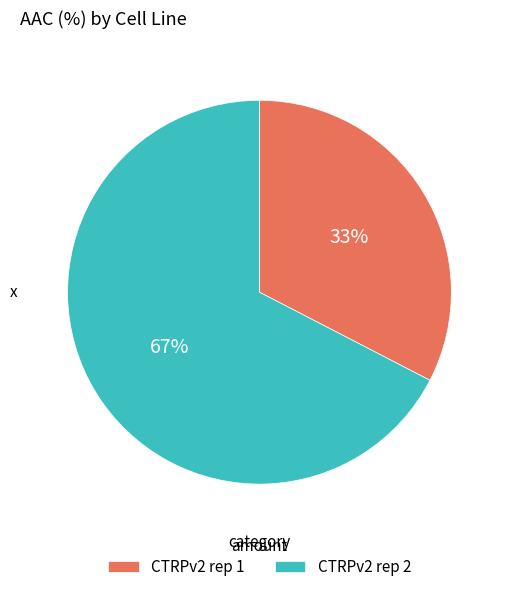

Rank the categories by value from highest to lowest.

CTRPv2 rep 2, CTRPv2 rep 1